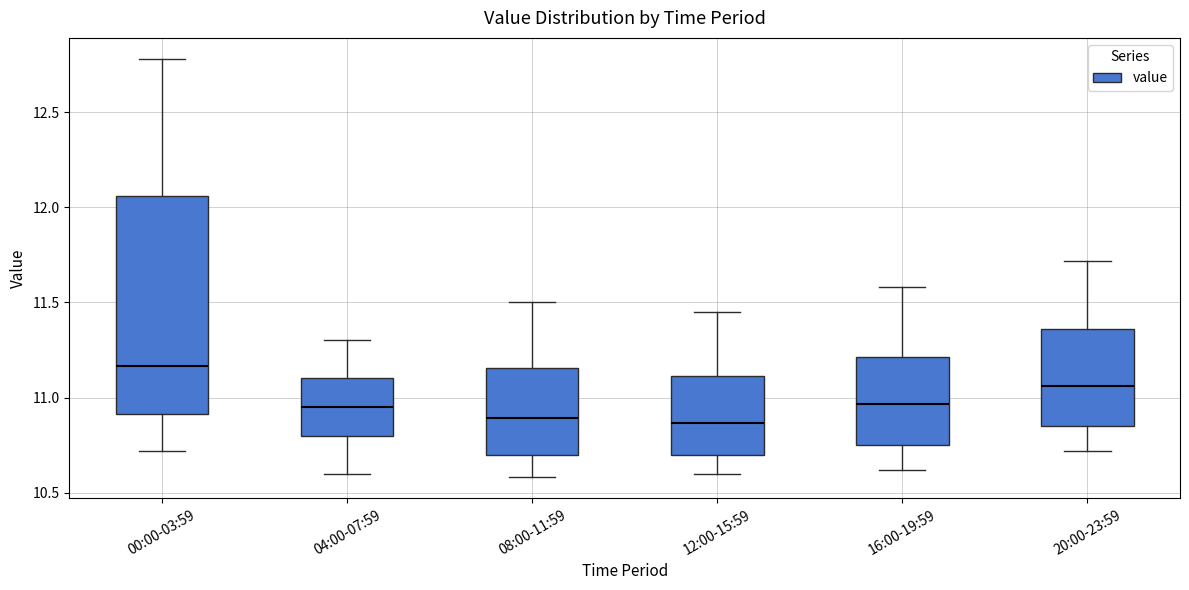

Reading left to right, transcribe this box plot: for each box, give where its median line is, the range the box spans, and where its two whiskers end, as read against the y-axis. The values are not printed on the chart, so give them approximately, as read against the axis.

00:00-03:59: median 11.15, box 10.90 to 12.05, whiskers 10.70 to 12.80
04:00-07:59: median 10.95, box 10.80 to 11.10, whiskers 10.60 to 11.30
08:00-11:59: median 10.90, box 10.70 to 11.15, whiskers 10.60 to 11.50
12:00-15:59: median 10.85, box 10.70 to 11.10, whiskers 10.60 to 11.45
16:00-19:59: median 10.95, box 10.75 to 11.20, whiskers 10.60 to 11.60
20:00-23:59: median 11.05, box 10.85 to 11.35, whiskers 10.70 to 11.70